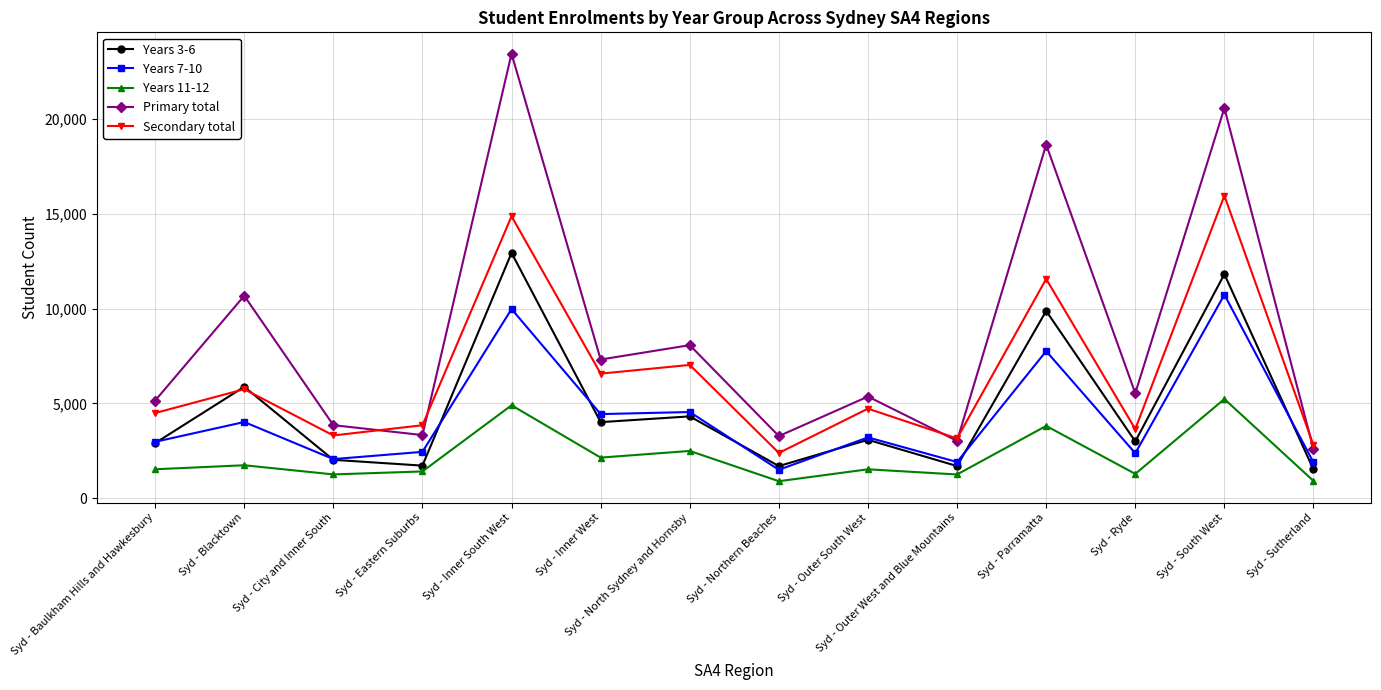

True or false: Years 3-6 and Years 11-12 intersect in this chart.

False